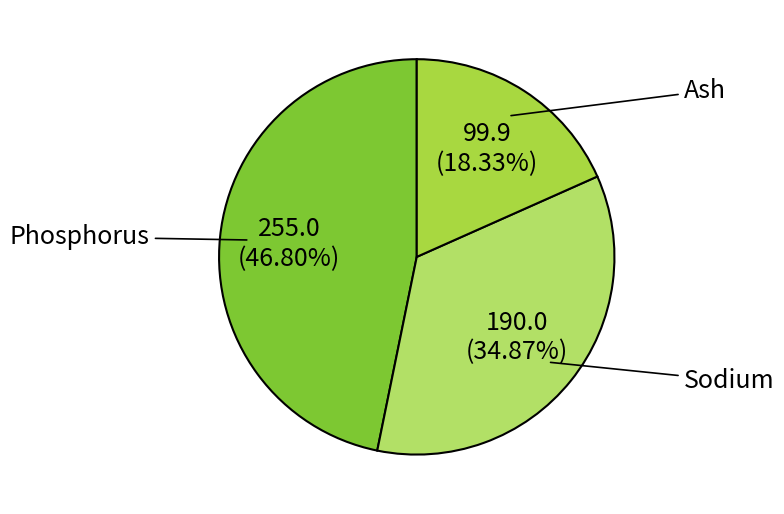

Which category has the smallest portion of the pie?

Ash